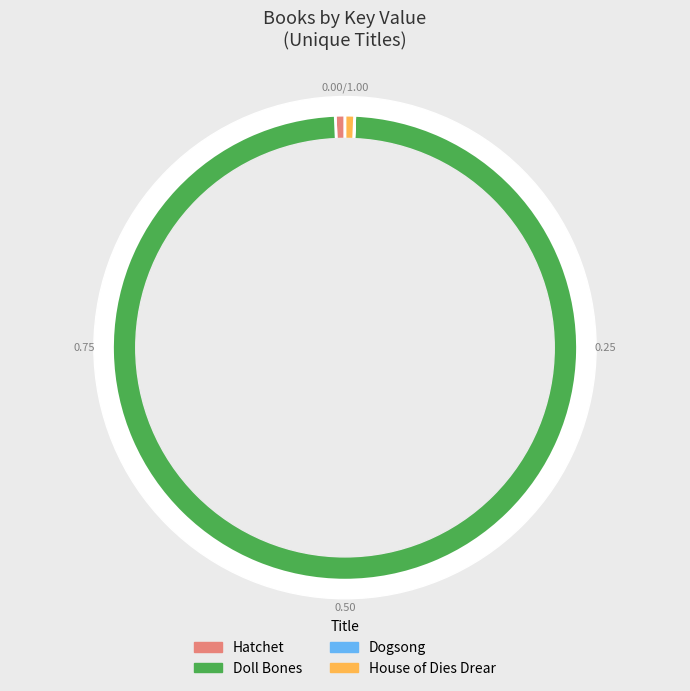

Rank the categories by value from lowest to highest.

Dogsong, House of Dies Drear, Hatchet, Doll Bones